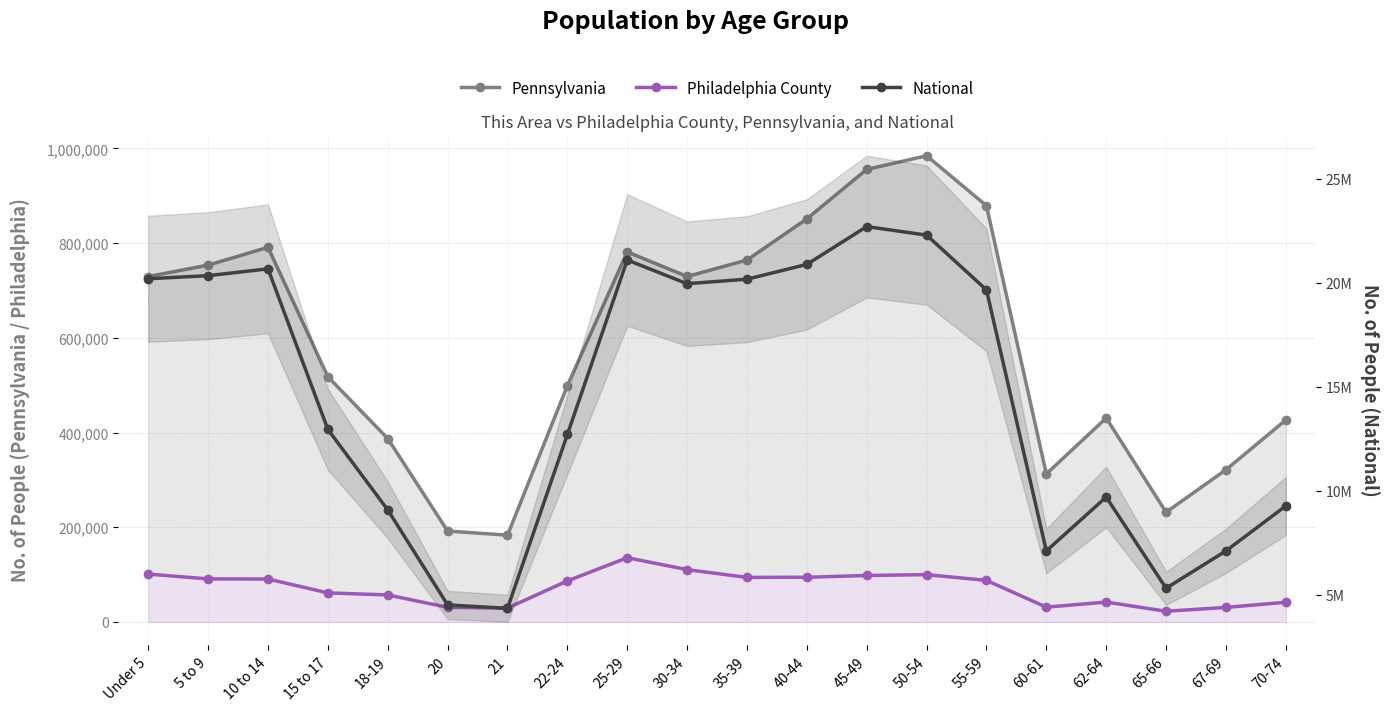

What is the maximum value shown in the chart?

22708591